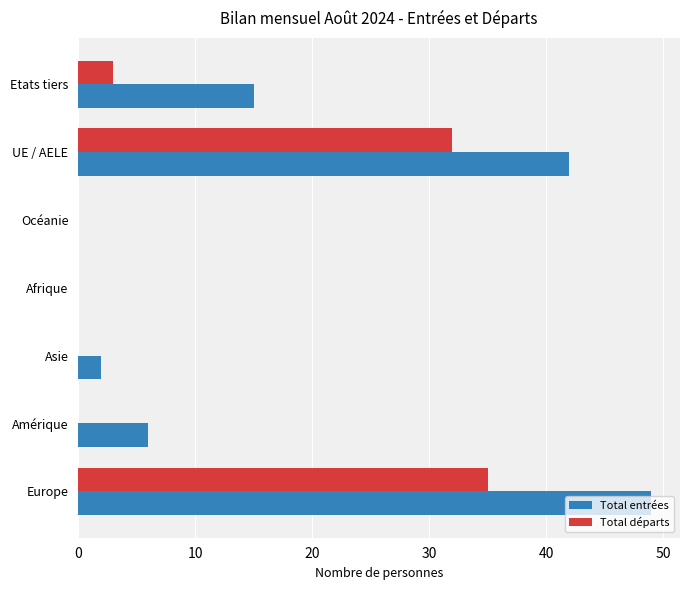

What is the sum of all Total entrées values?

114